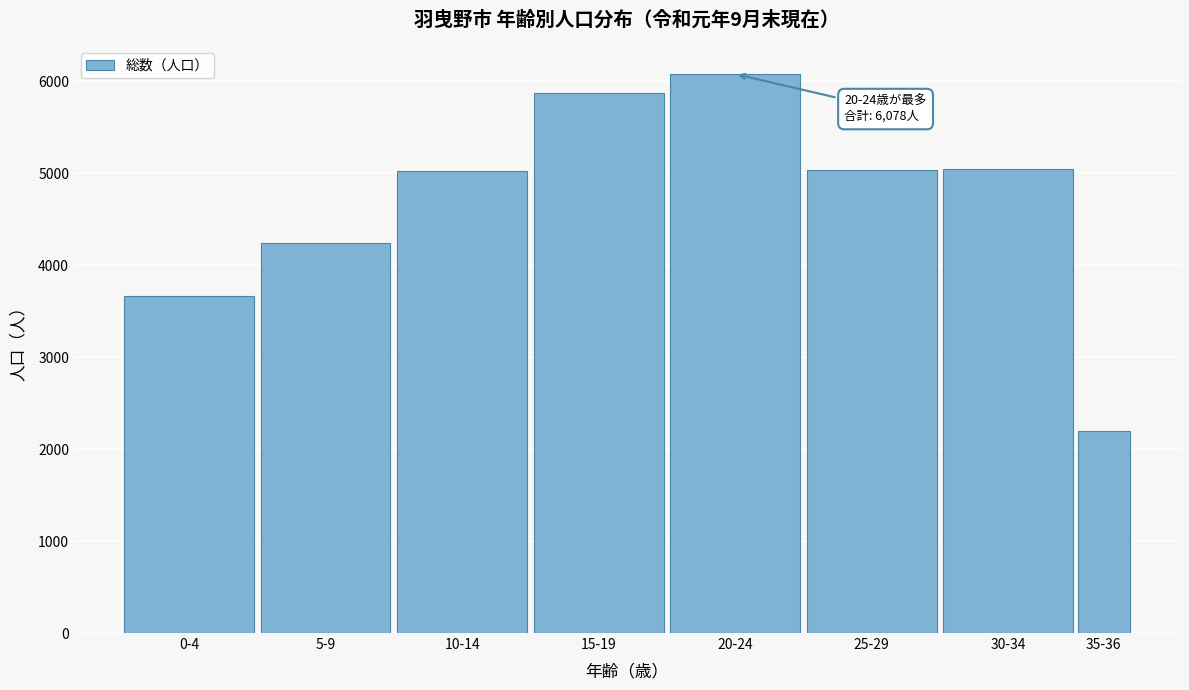

What is the approximate value at 35-36, to the nearest 50?

2200